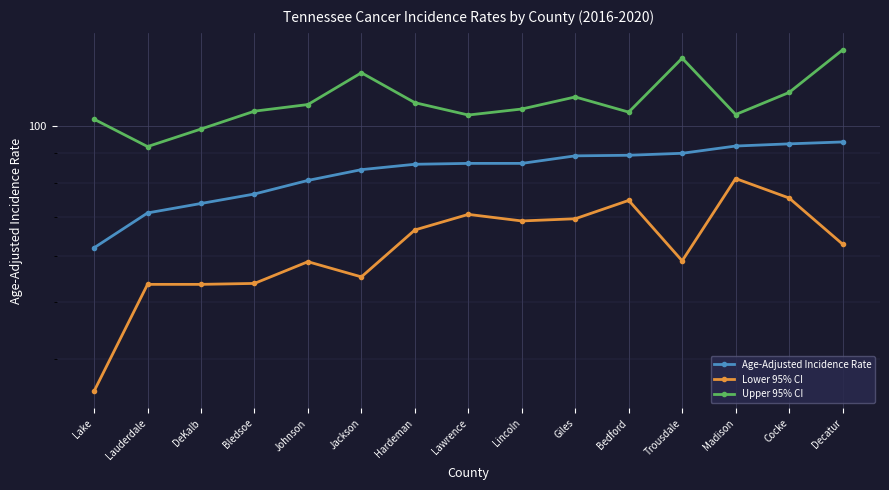

Reading left to right, extract all data points from this chart.

Age-Adjusted Incidence Rate: 61.9	71.0	73.7	76.5	80.7	84.2	86.0	86.3	86.3	88.9	89.1	89.8	92.4	93.2	93.9
Lower 95% CI: 35.2	53.6	53.6	53.8	58.6	55.2	66.4	70.6	68.8	69.4	74.6	58.8	81.3	75.3	62.8
Upper 95% CI: 102.7	92.2	98.8	106.0	108.8	123.3	109.6	104.4	106.9	112.1	105.6	130.6	104.6	114.1	134.9